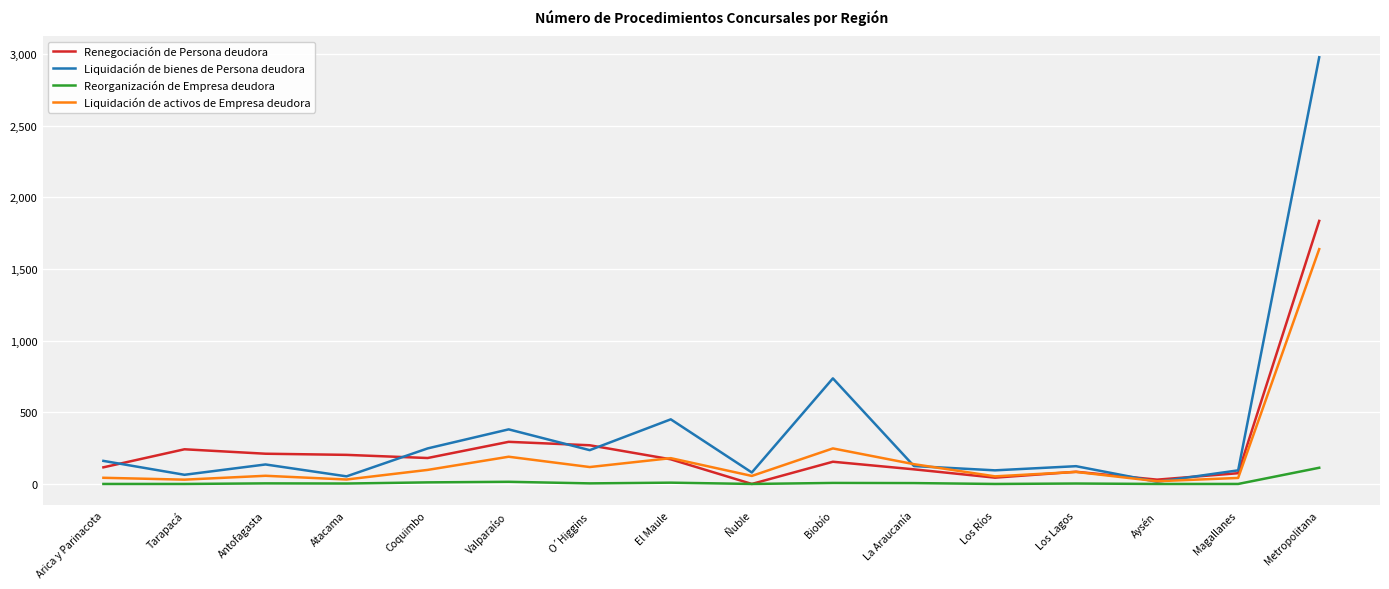

How many values in Renegociación de Persona deudora are above zero?

15